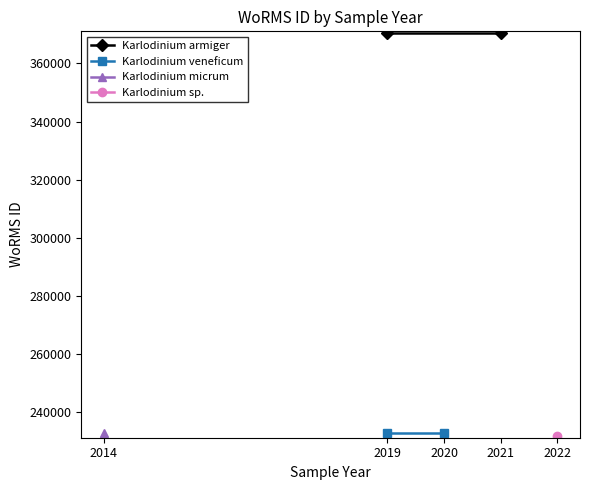

Is it true that Karlodinium veneficum equals 233037 at 2019?

True